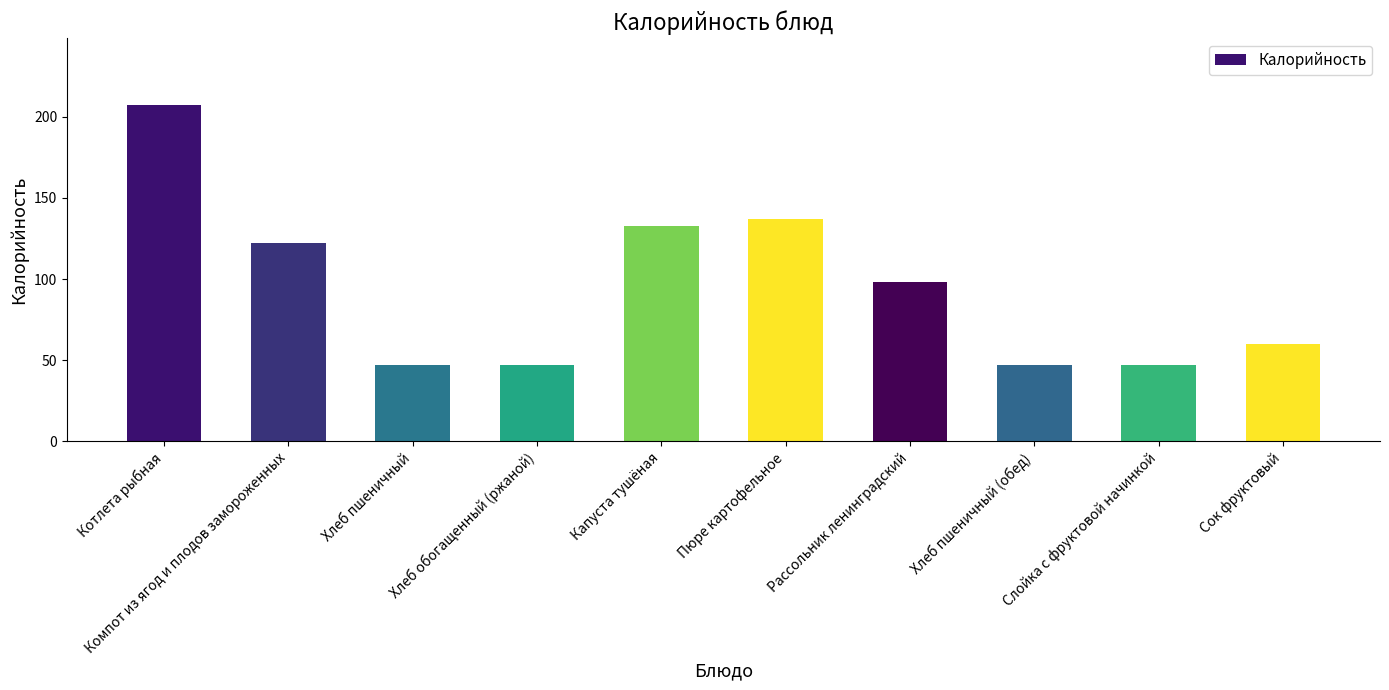

What is the difference between the second highest and second lowest values?

90